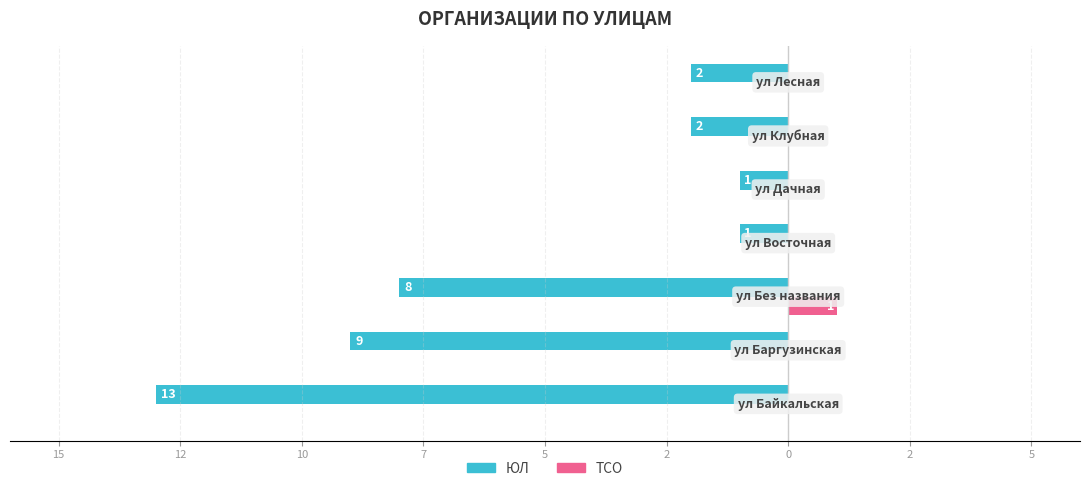

What are all the series names shown in the legend?

ЮЛ, ТСО